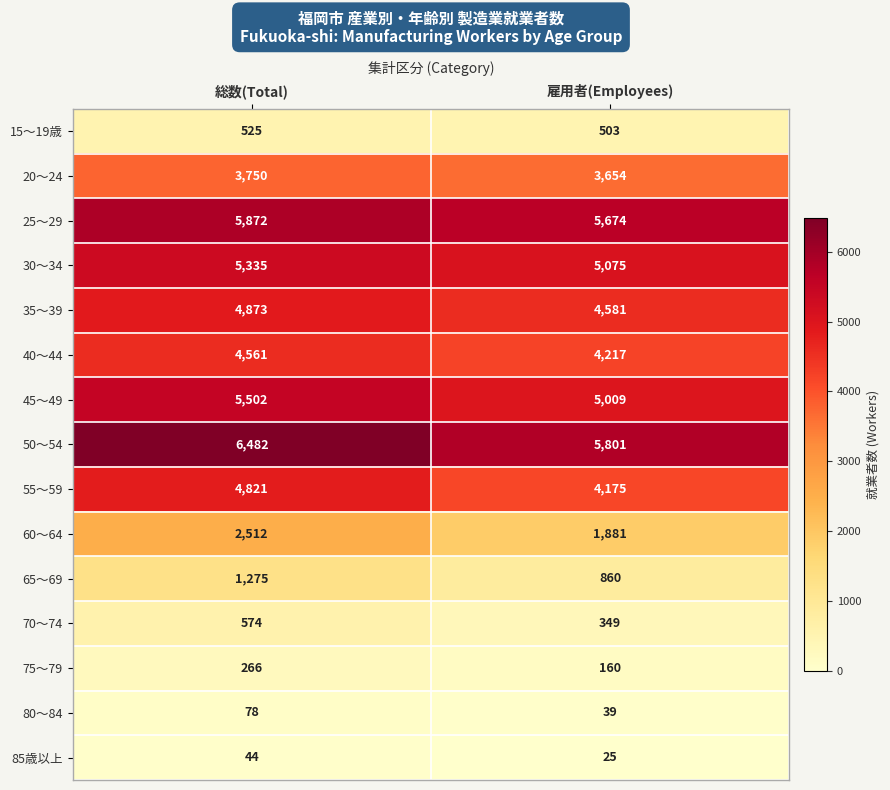

How many series are shown in this chart?

15